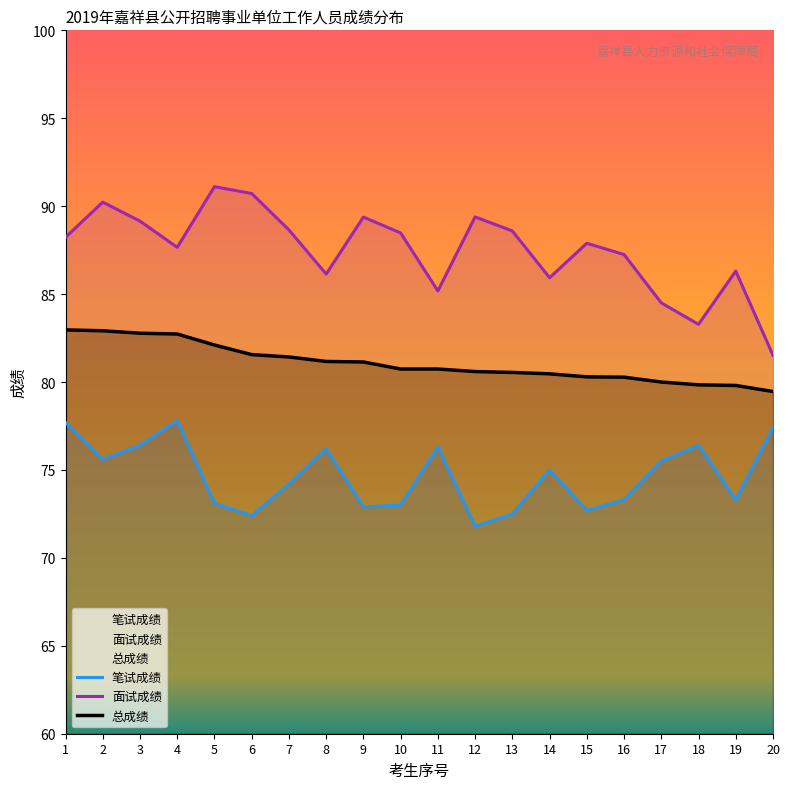

What is the difference between the highest and lowest values at 20?

4.1